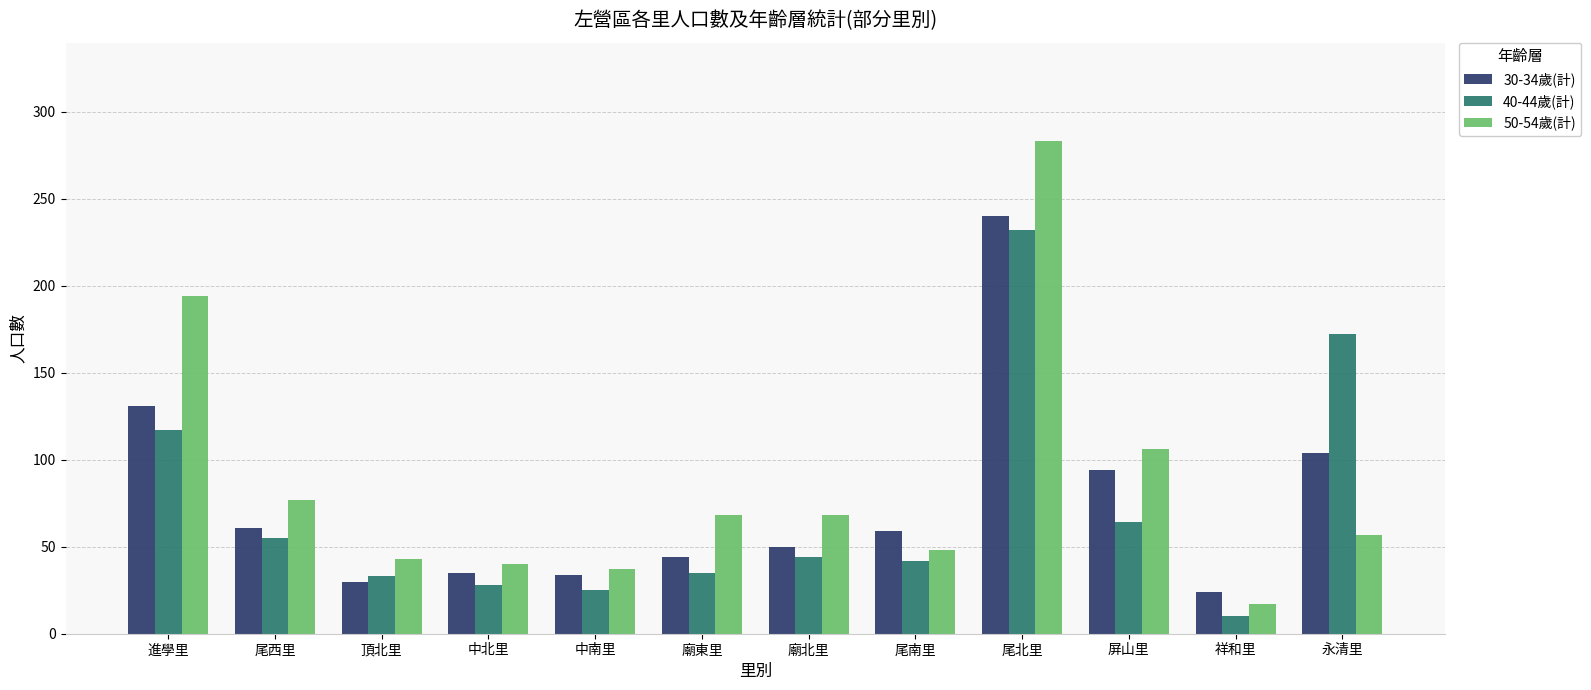

Is the value of 50-54歲(計) at 尾南里 greater than the value of 40-44歲(計) at 廟東里?

Yes